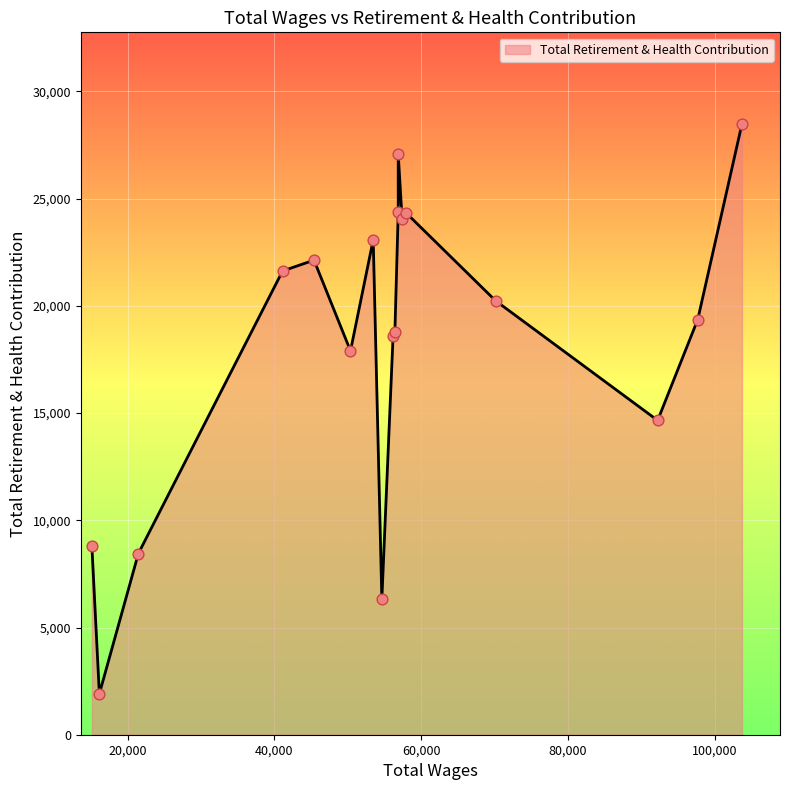

What is the change in value from 56159.0 to 41109.0?

+3042